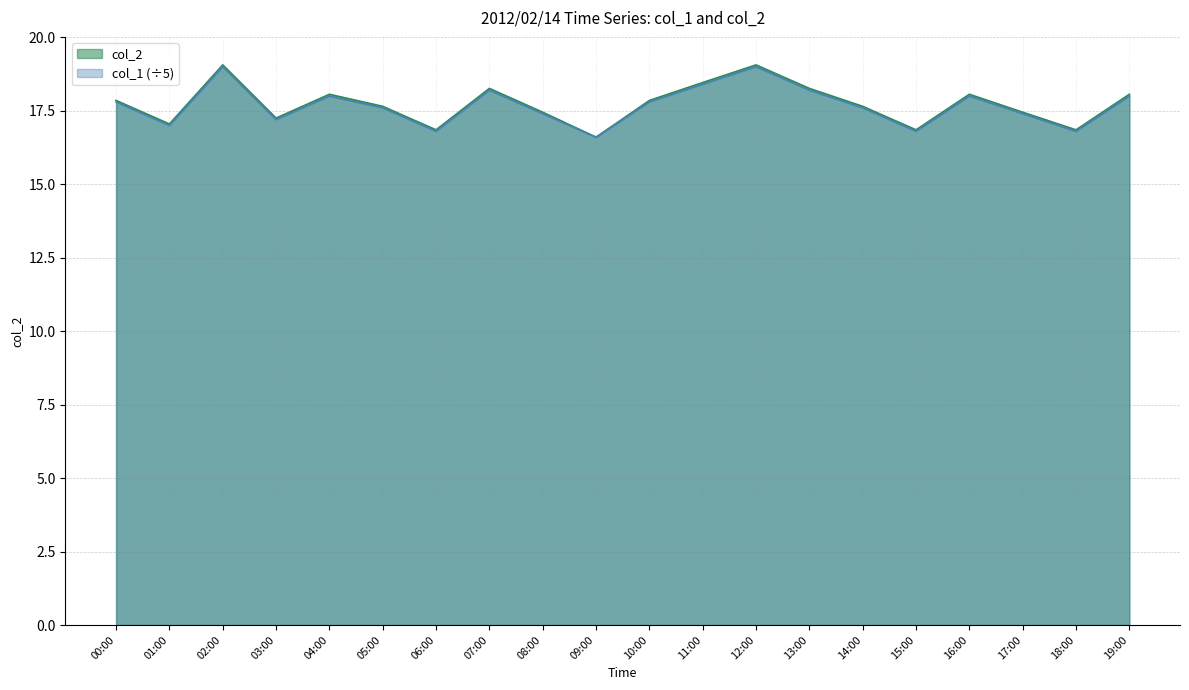

What is the sum of the col_1 values at 07:00 and 13:00?

36.4